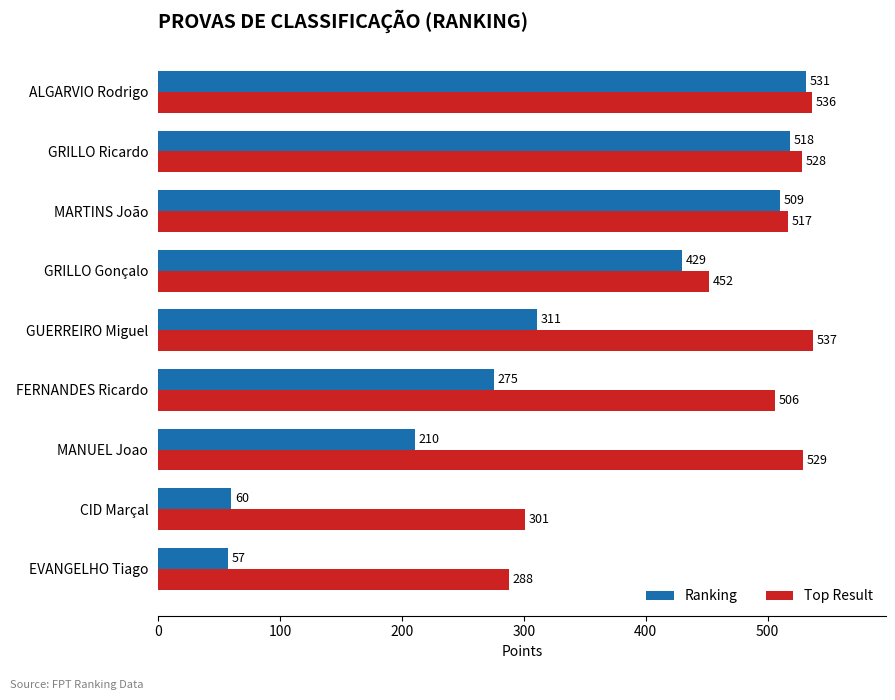

Which series has the largest range (max minus min)?

Ranking